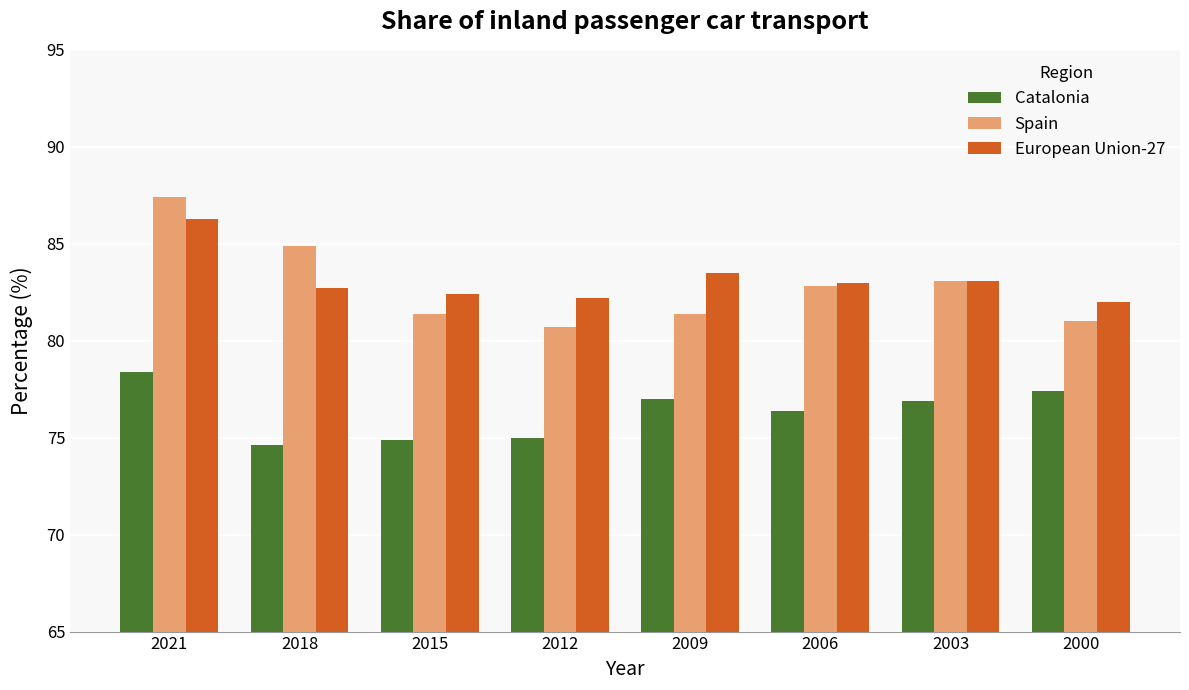

True or false: Catalonia has a value of 31.2 at 2021.

False